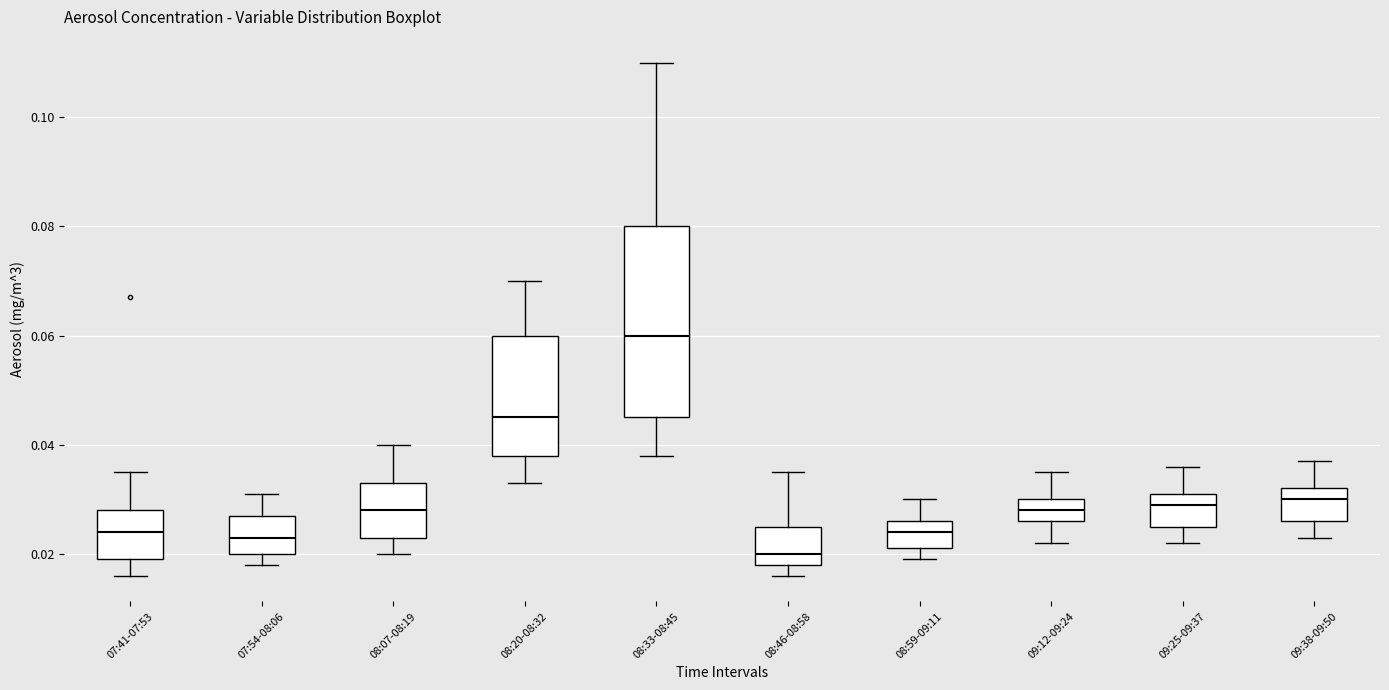

Comparing the boxes themselves (not the whiskers), which one is the tallest?

08:33-08:45